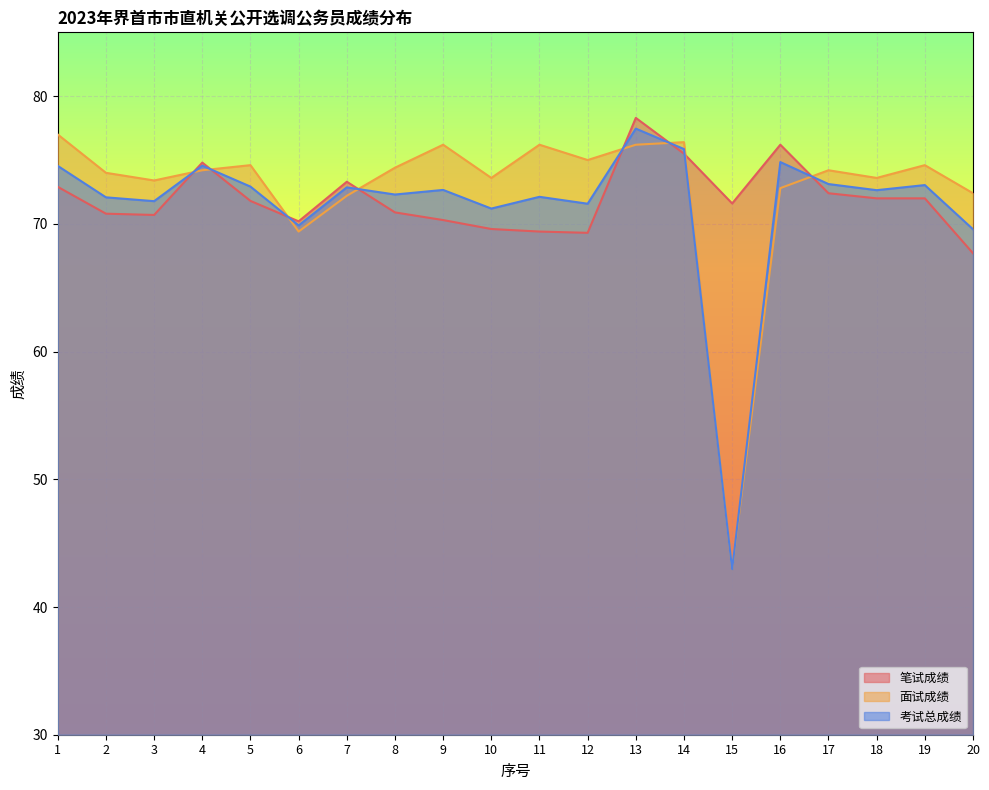

What is the approximate value of 面试成绩 at 2?

74.0